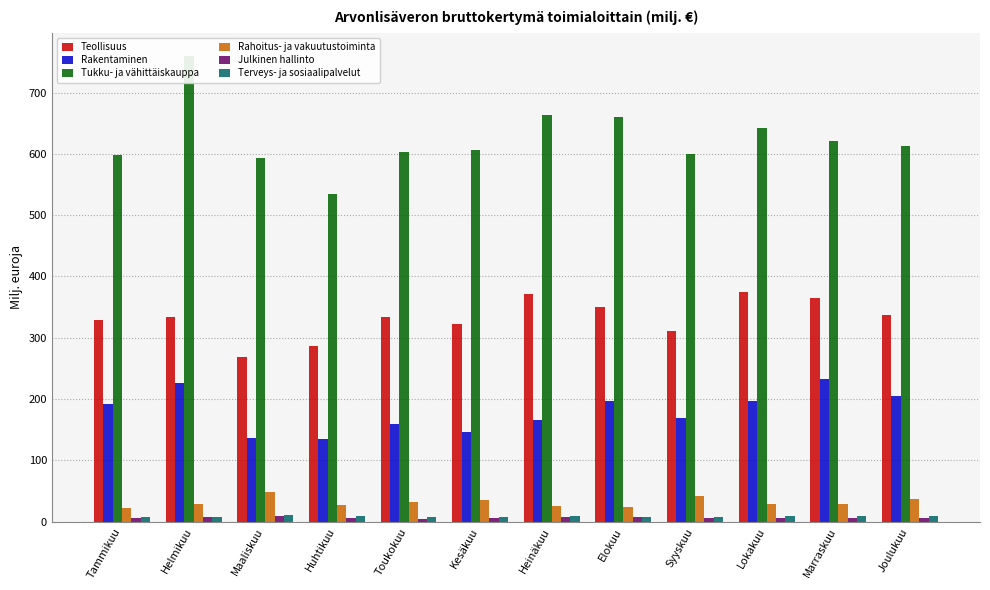

What is the difference between the maximum and second lowest values in the Rakentaminen series?

95.3